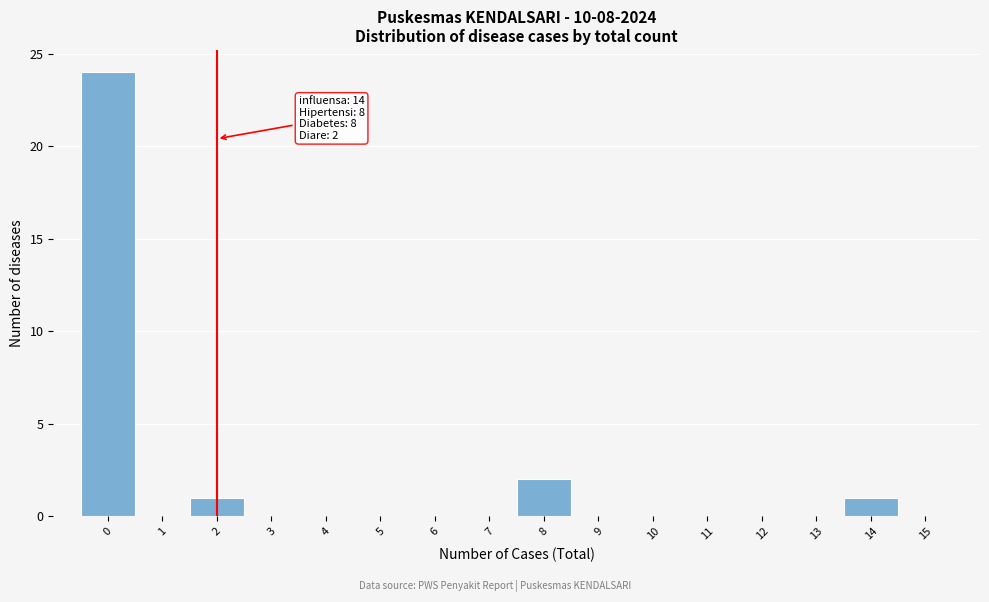

Which range on the x-axis has the tallest bar?

-0.5 to 0.5